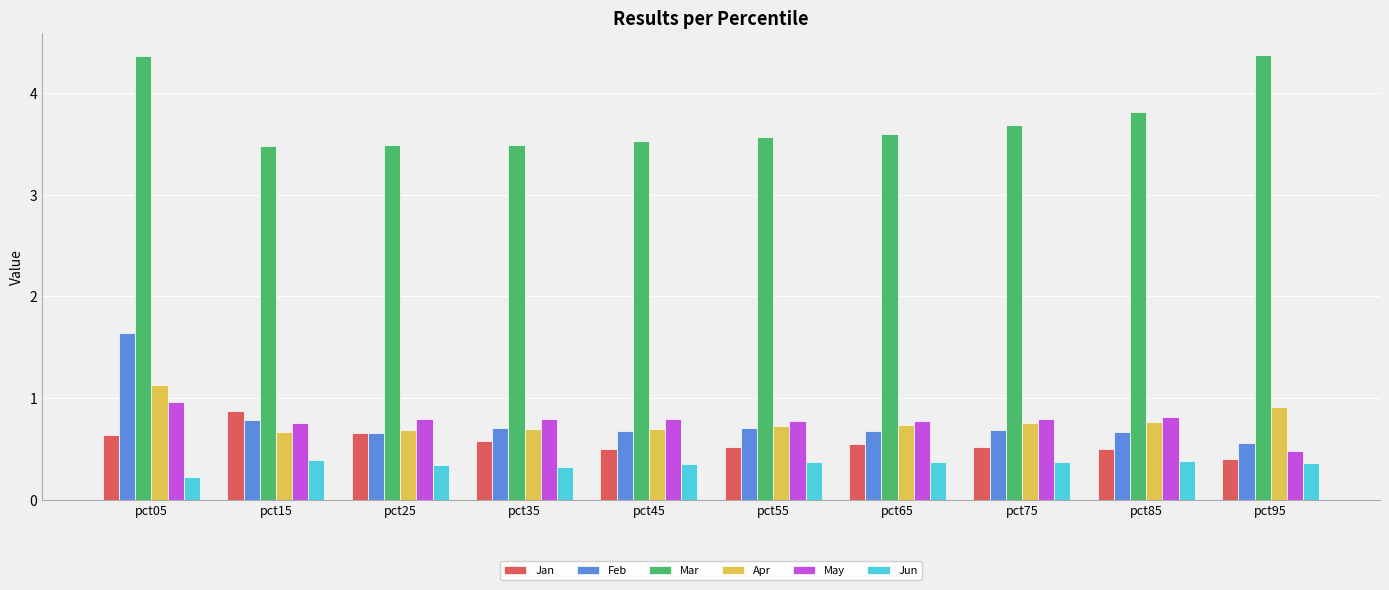

How many bars are there in each group?

6